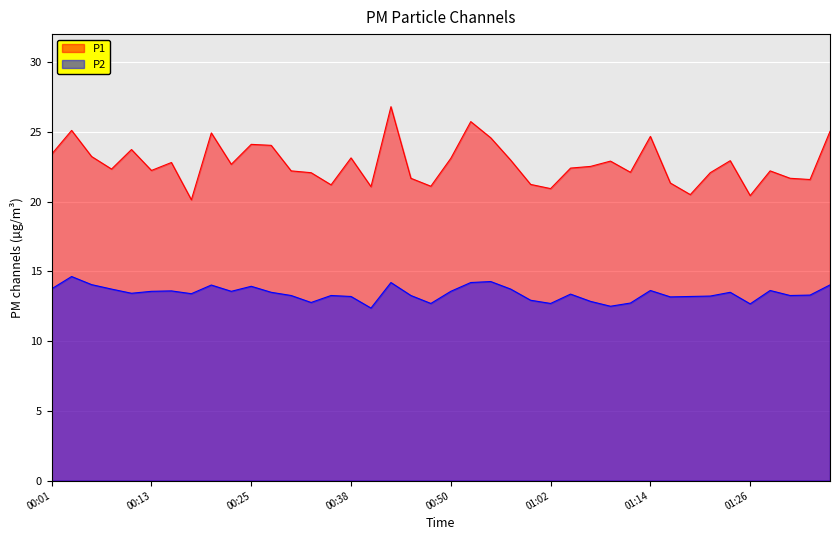

The value of P1 at 00:42 is 26.8. True or false?

True